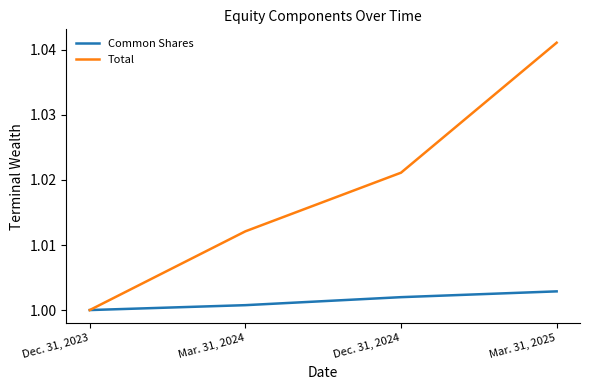

At which category is the sum across all series the highest?

Mar. 31, 2025